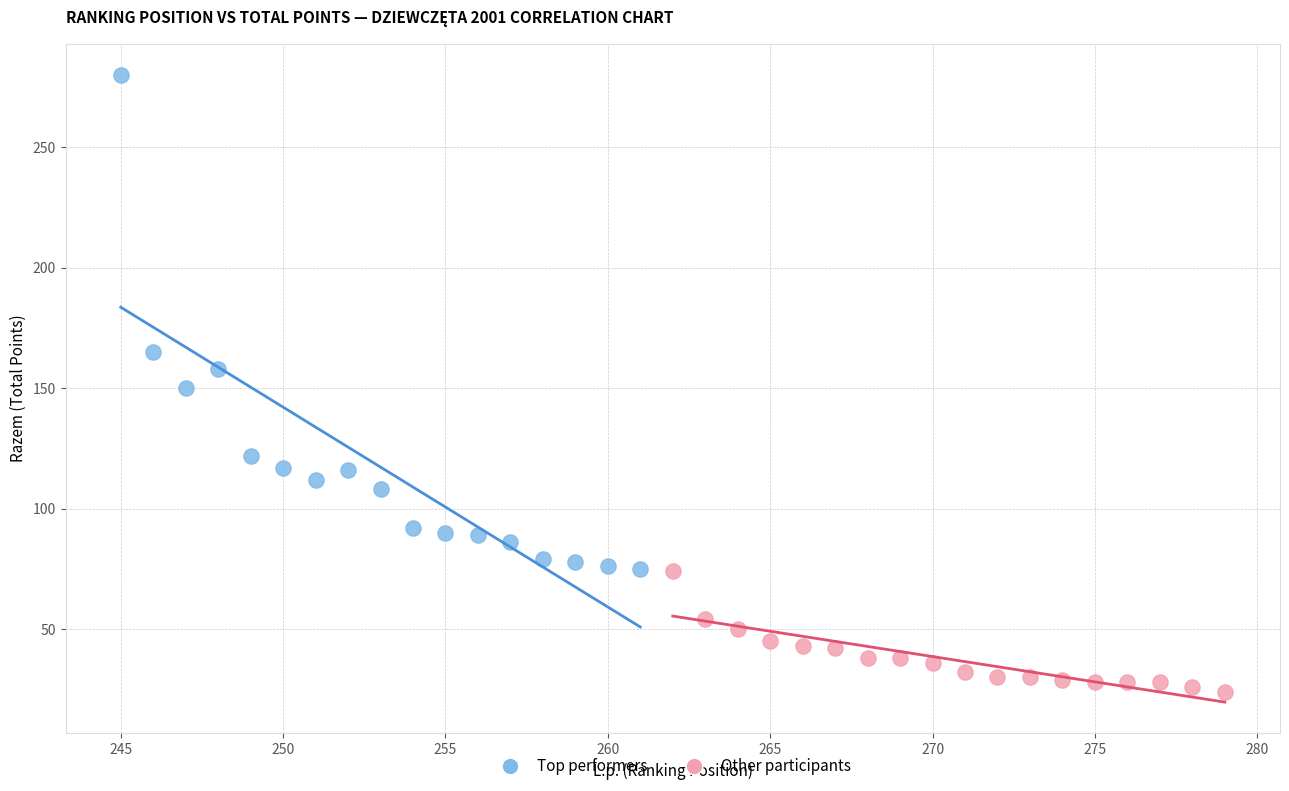

Which series reaches the maximum Y coordinate?

Top performers